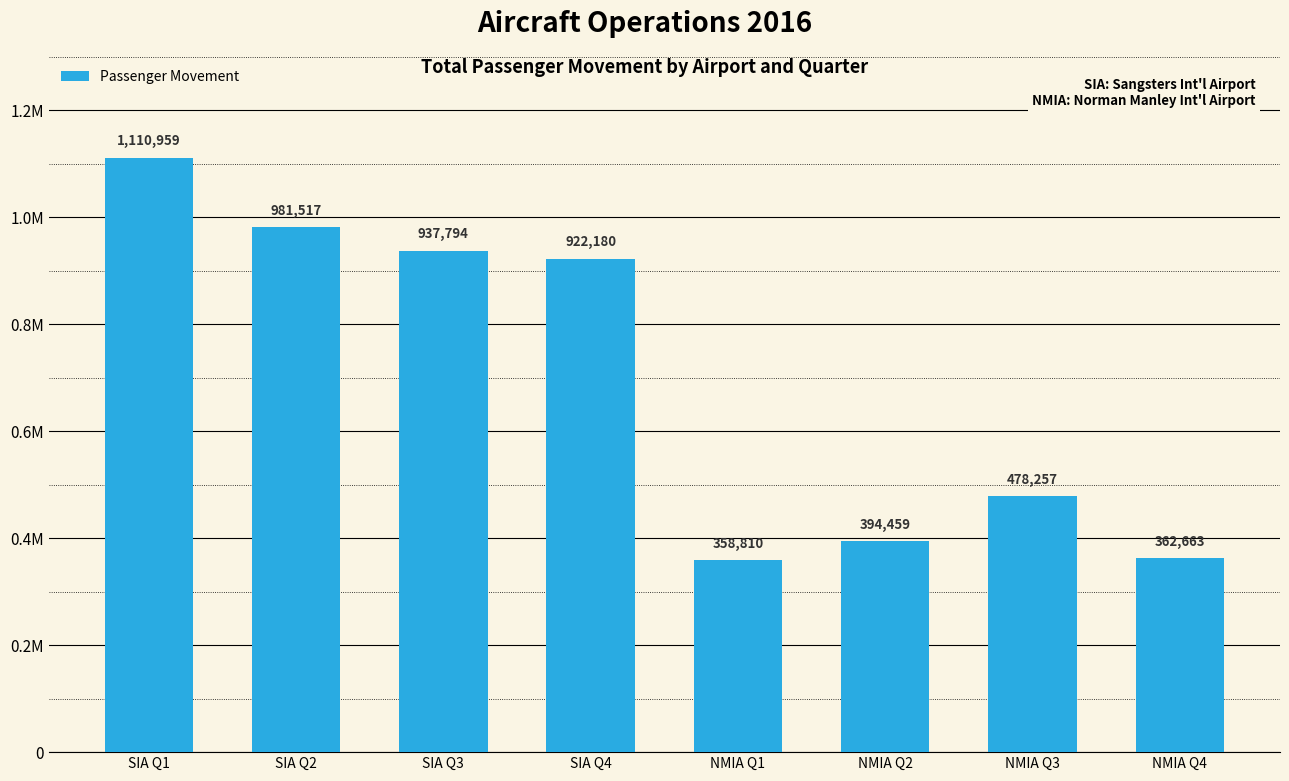

What position from the left is SIA Q2?

2